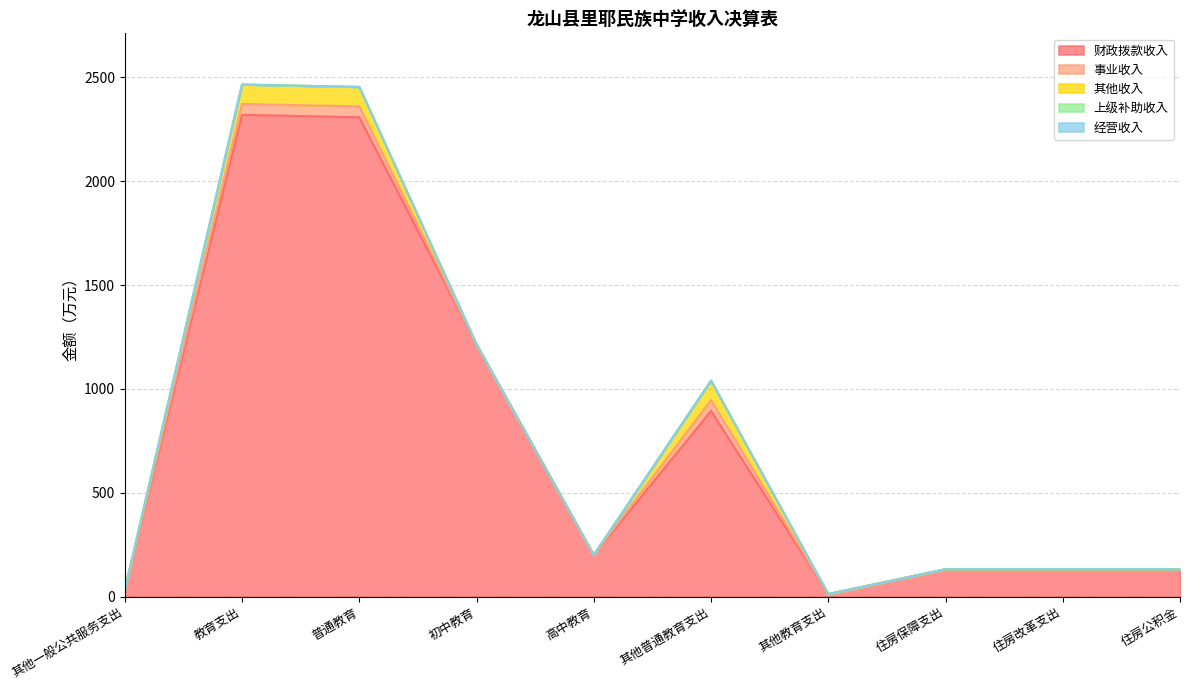

Reading right to left, list all the values displayed in this chart.

财政拨款收入: 131.3	131.3	131.3	11.7	893.8	200.0	1214.3	2308.1	2319.7	31.0
事业收入: 0.0	0.0	0.0	0.0	52.2	0.0	0.0	52.2	52.2	0.0
其他收入: 0.0	0.0	0.0	0.0	93.7	0.0	0.0	93.7	93.7	0.0
上级补助收入: 0.0	0.0	0.0	0.0	0.0	0.0	0.0	0.0	0.0	0.0
经营收入: 0.0	0.0	0.0	0.0	0.0	0.0	0.0	0.0	0.0	0.0